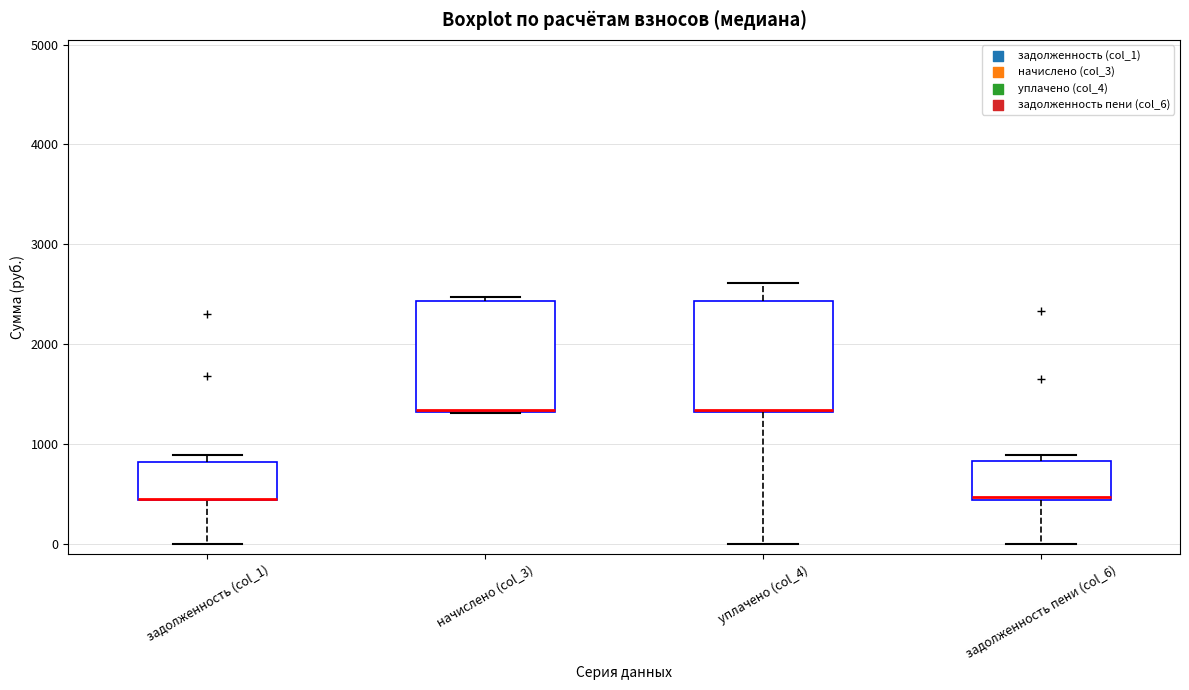

Reading left to right, read every box against the y-axis: the position of its median line, the range the box covers, and the ends of its whiskers. The values are not printed on the chart, so give them approximately, as read against the axis.

задолженность (col_1): median 400 (drawn on the box's lower edge), box 400 to 800, whiskers 0 to 900
начислено (col_3): median 1300 (drawn on the box's lower edge), box 1300 to 2400, whiskers 1300 to 2500
уплачено (col_4): median 1300 (drawn on the box's lower edge), box 1300 to 2400, whiskers 0 to 2600
задолженность пени (col_6): median 500, box 400 to 800, whiskers 0 to 900